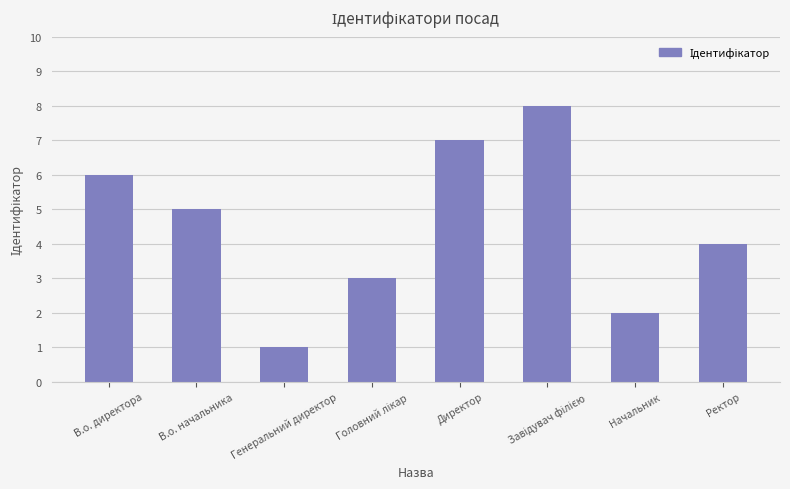

Reading left to right, extract all data points from this chart.

6	5	1	3	7	8	2	4